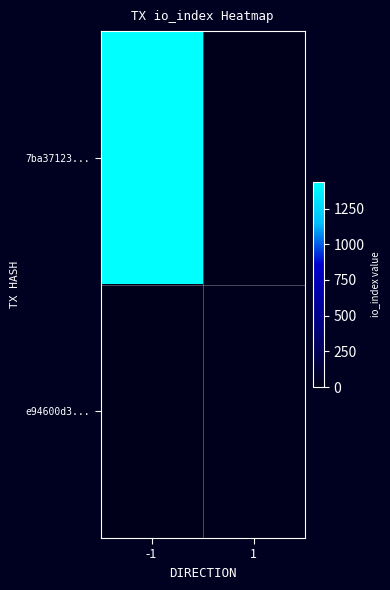

At which category is the sum across all series the highest?

-1